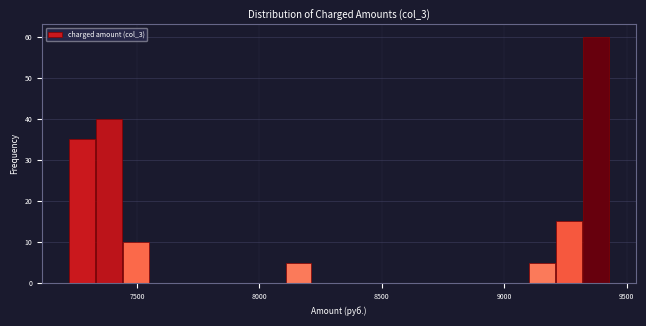

Around what value on the x-axis is the tallest bar? Give the approximate position of its centre, as read against the axis.

9400